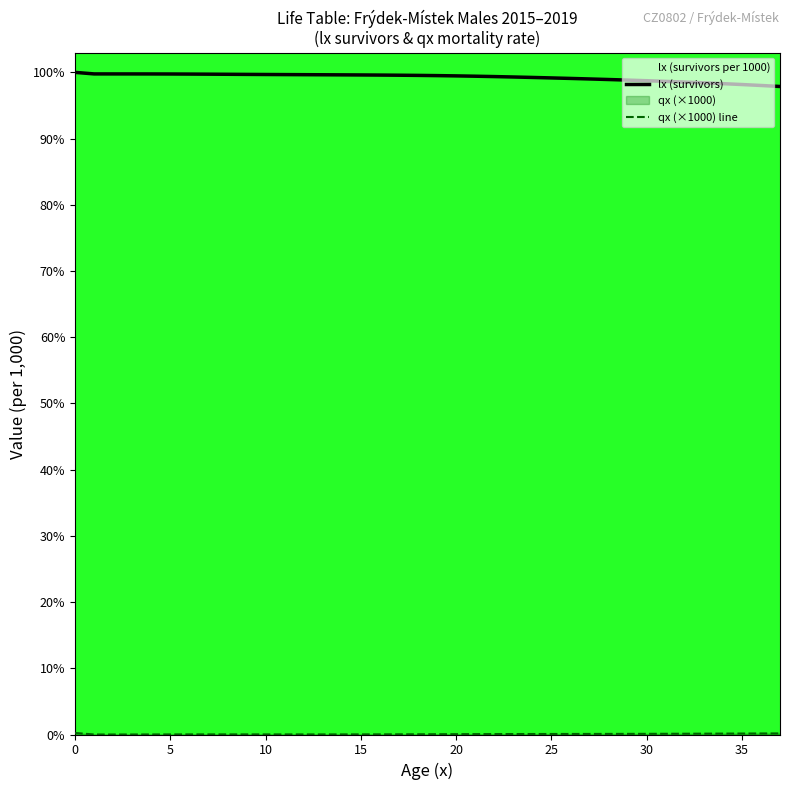

True or false: qx (×1000) line and lx (survivors) intersect in this chart.

False